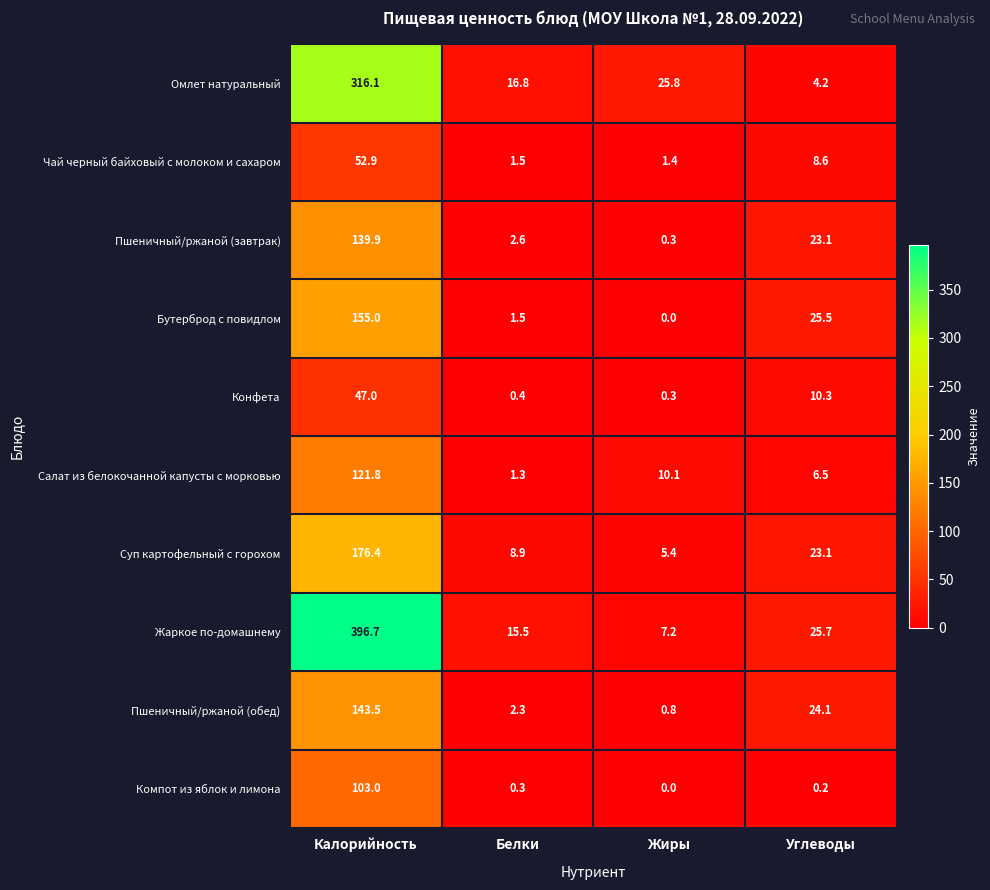

What is the approximate value of Жаркое по-домашнему at Жиры?

7.2